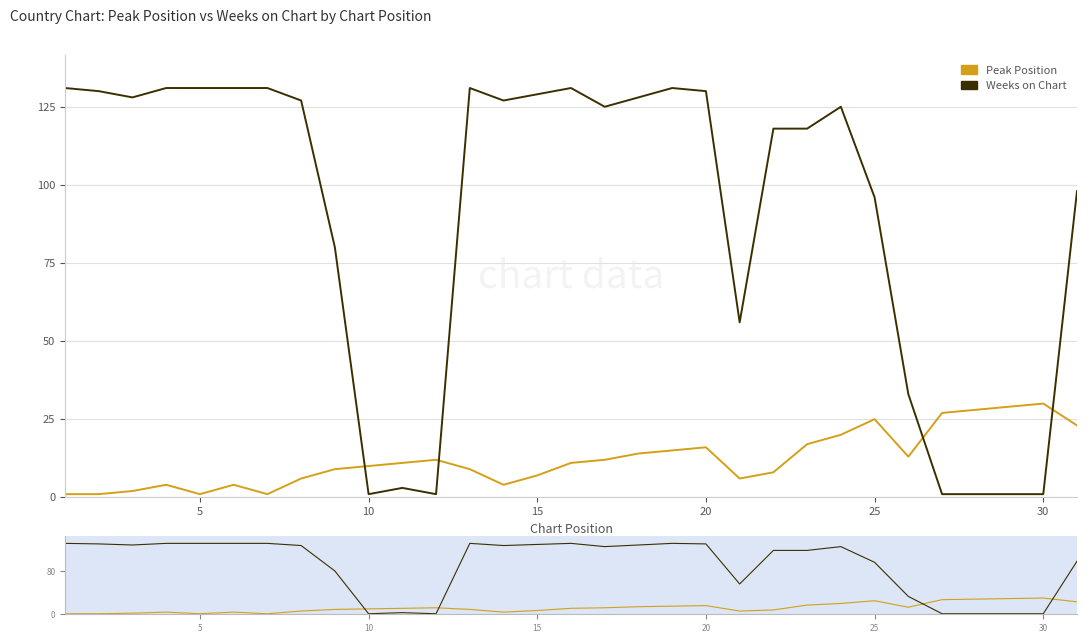

How many distinct data groups are displayed?

2